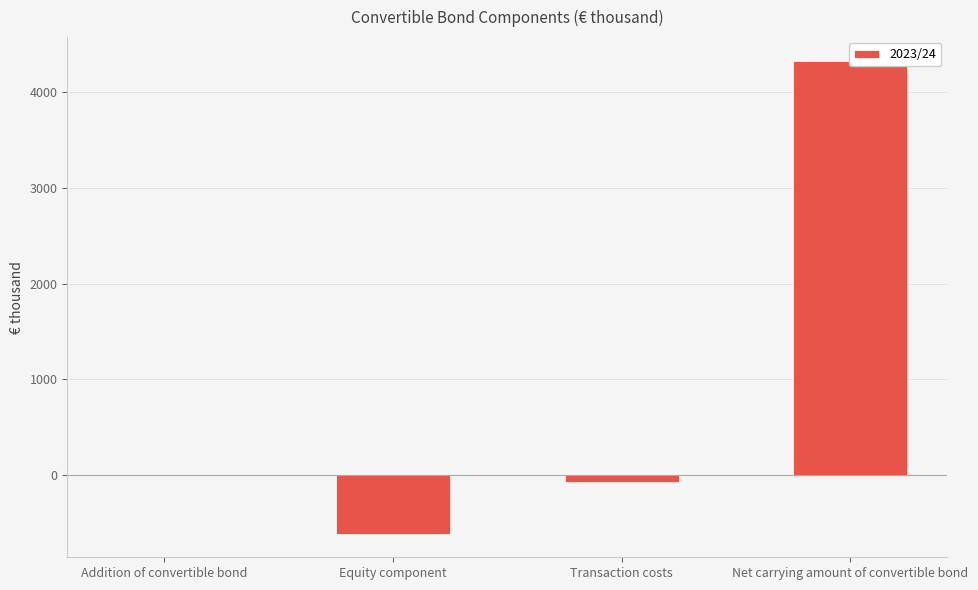

At which label is the value closest to 1858?

Addition of convertible bond